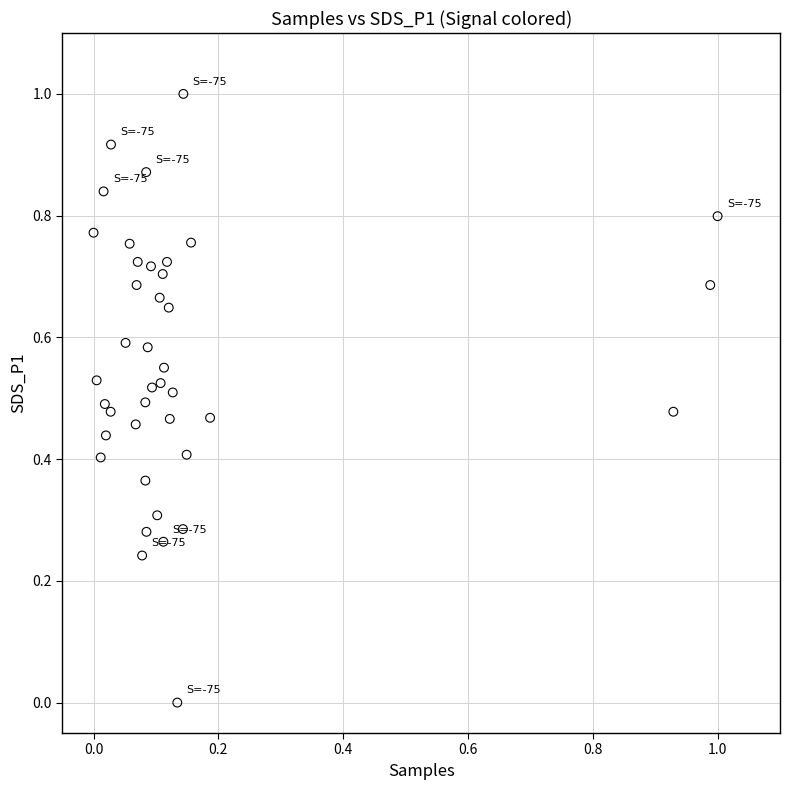

What is the range of X values (max minus min)?

1.0